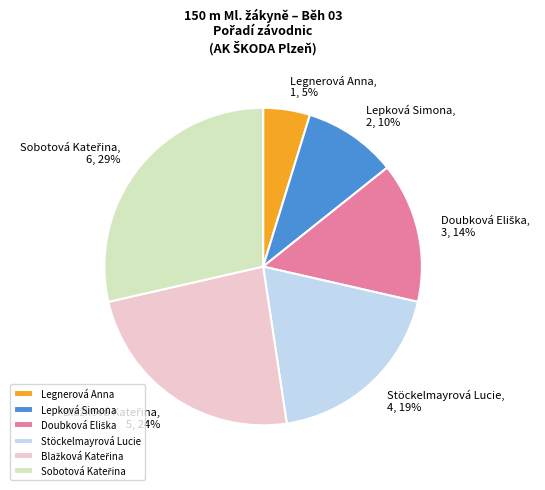

To the nearest percent, what is the difference between the largest and smallest slice percentages?

24%